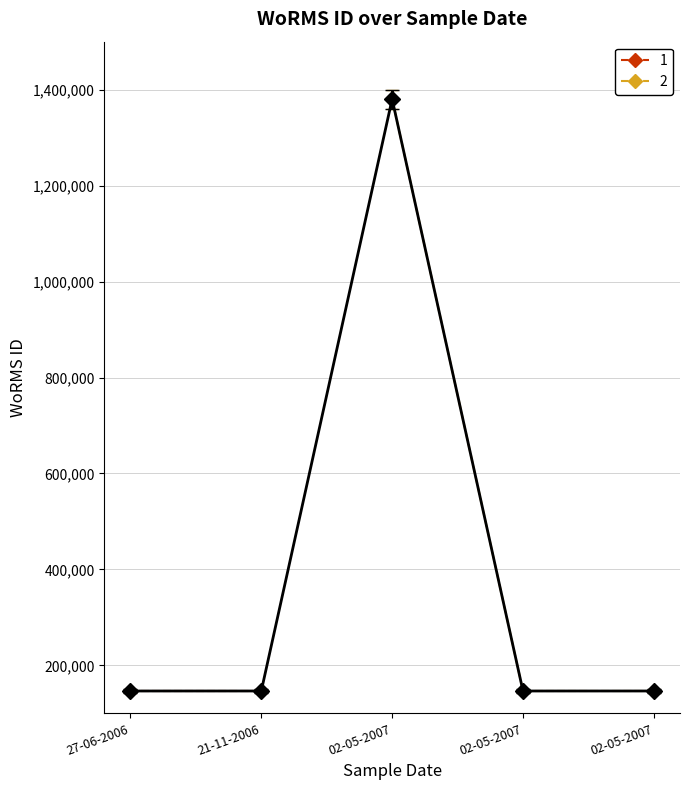

The chart shows a value of 146623 at 02-05-2007. True or false?

True